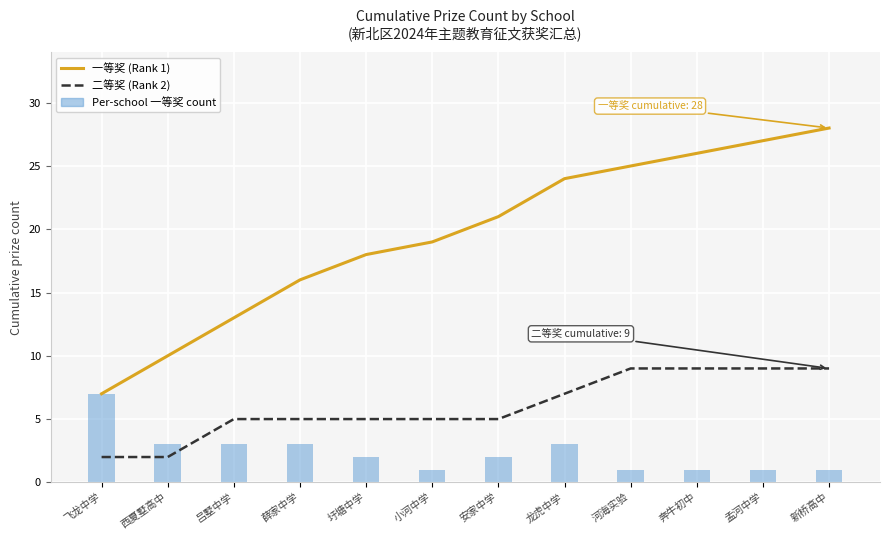

The value of 一等奖 (Rank 1) at 薛家中学 is 16. True or false?

True